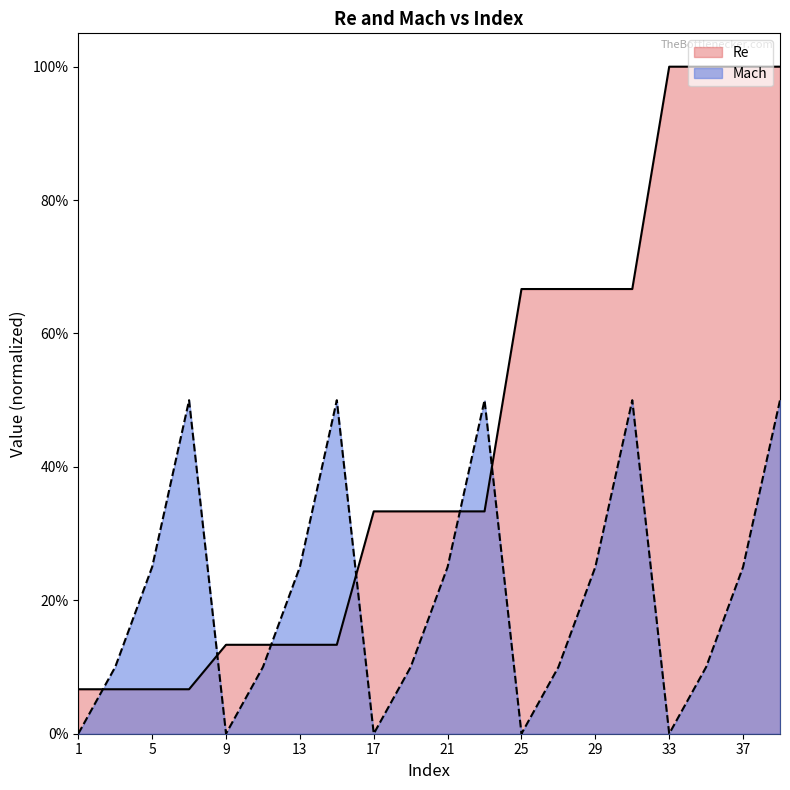

Reading right to left, transcribe all the data shown in this chart.

Re: 39=1.0	37=1.0	35=1.0	33=1.0	31=0.7	29=0.7	27=0.7	25=0.7	23=0.3	21=0.3	19=0.3	17=0.3	15=0.1	13=0.1	11=0.1	9=0.1	7=0.1	5=0.1	3=0.1	1=0.1
Mach: 39=0.5	37=0.2	35=0.1	33=0.0	31=0.5	29=0.2	27=0.1	25=0.0	23=0.5	21=0.2	19=0.1	17=0.0	15=0.5	13=0.2	11=0.1	9=0.0	7=0.5	5=0.2	3=0.1	1=0.0